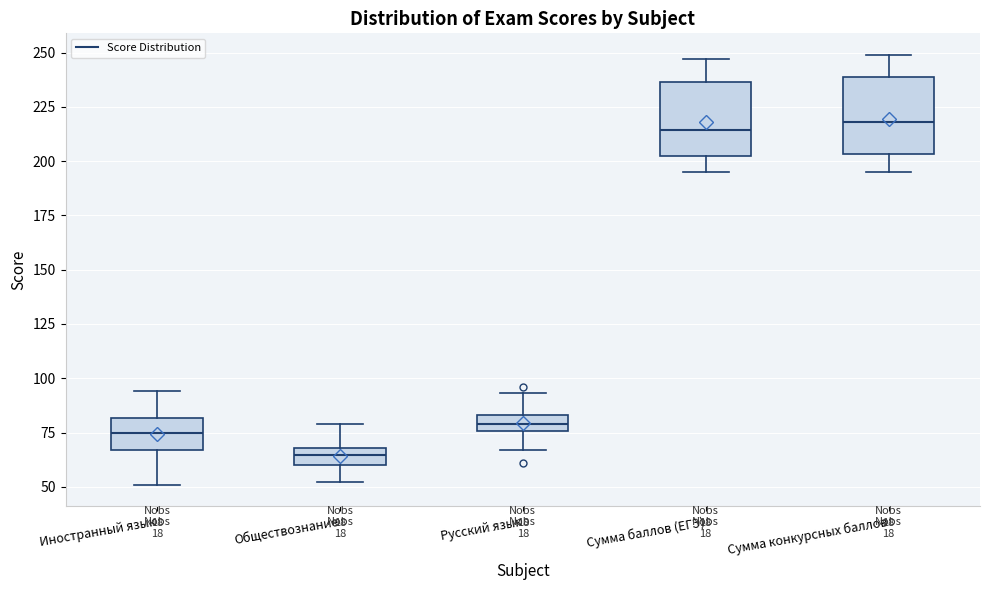

Reading left to right, read every box against the y-axis: the position of its median line, the range the box covers, and the ends of its whiskers. The values are not printed on the chart, so give them approximately, as read against the axis.

Иностранный язык: median 75, box 65 to 80, whiskers 50 to 95
Обществознание: median 65, box 60 to 70, whiskers 50 to 80
Русский язык: median 80, box 75 to 85, whiskers 65 to 95
Сумма баллов (ЕГЭ): median 215, box 200 to 235, whiskers 195 to 245
Сумма конкурсных баллов: median 220, box 205 to 240, whiskers 195 to 250